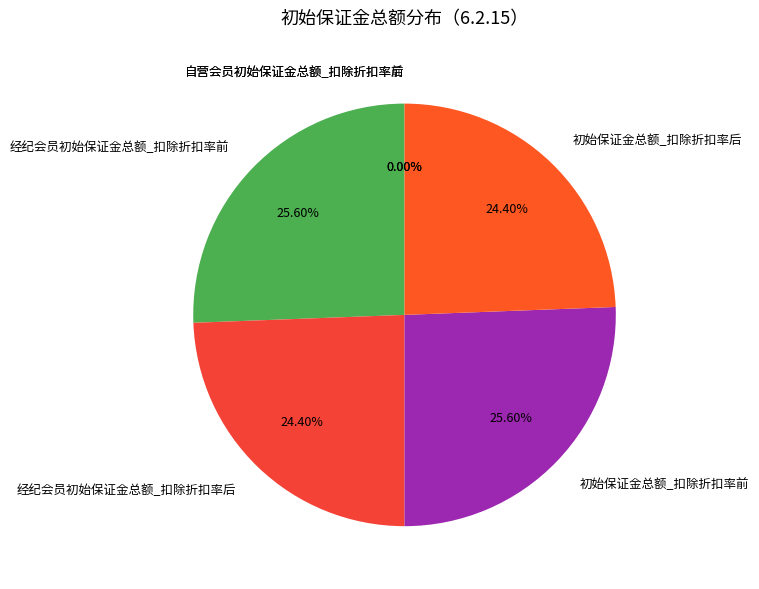

To the nearest percent, what is the combined percentage of 初始保证金总额_扣除折扣率后 and 经纪会员初始保证金总额_扣除折扣率前?

50%